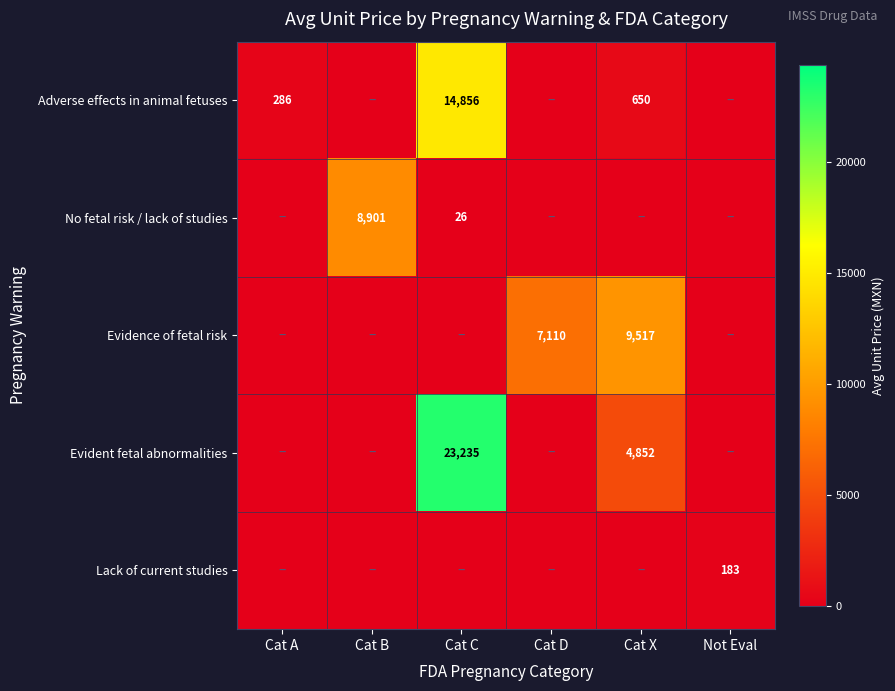

What is the difference between the highest and lowest values at Cat B?

8901.2